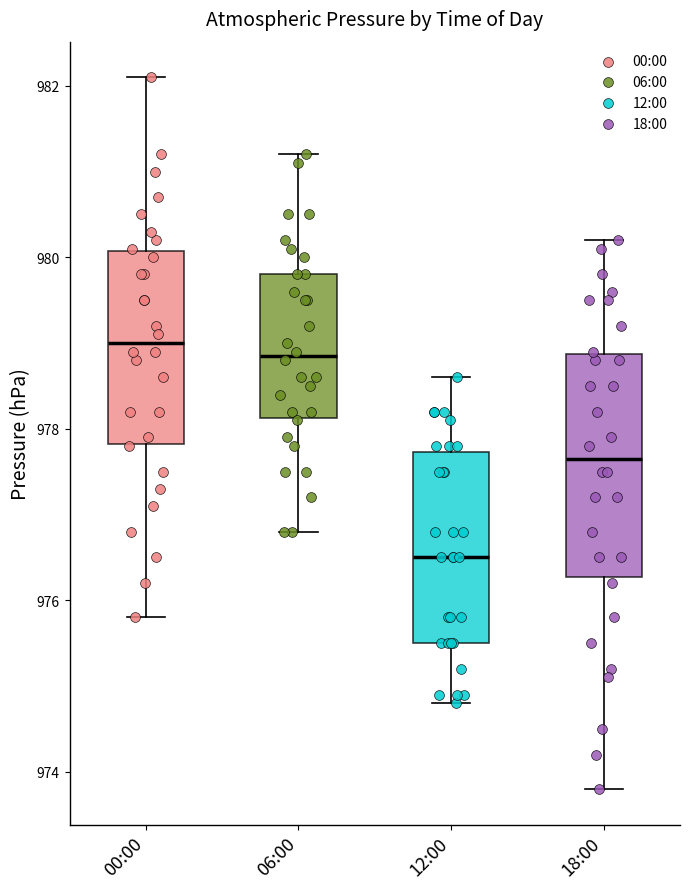

Reading left to right, transcribe this box plot: for each box, give where its median line is, the range the box spans, and where its two whiskers end, as read against the y-axis. The values are not printed on the chart, so give them approximately, as read against the axis.

00:00: median 979.0, box 977.8 to 980.0, whiskers 975.8 to 982.2
06:00: median 978.8, box 978.2 to 979.8, whiskers 976.8 to 981.2
12:00: median 976.6, box 975.6 to 977.8, whiskers 974.8 to 978.6
18:00: median 977.6, box 976.2 to 978.8, whiskers 973.8 to 980.2